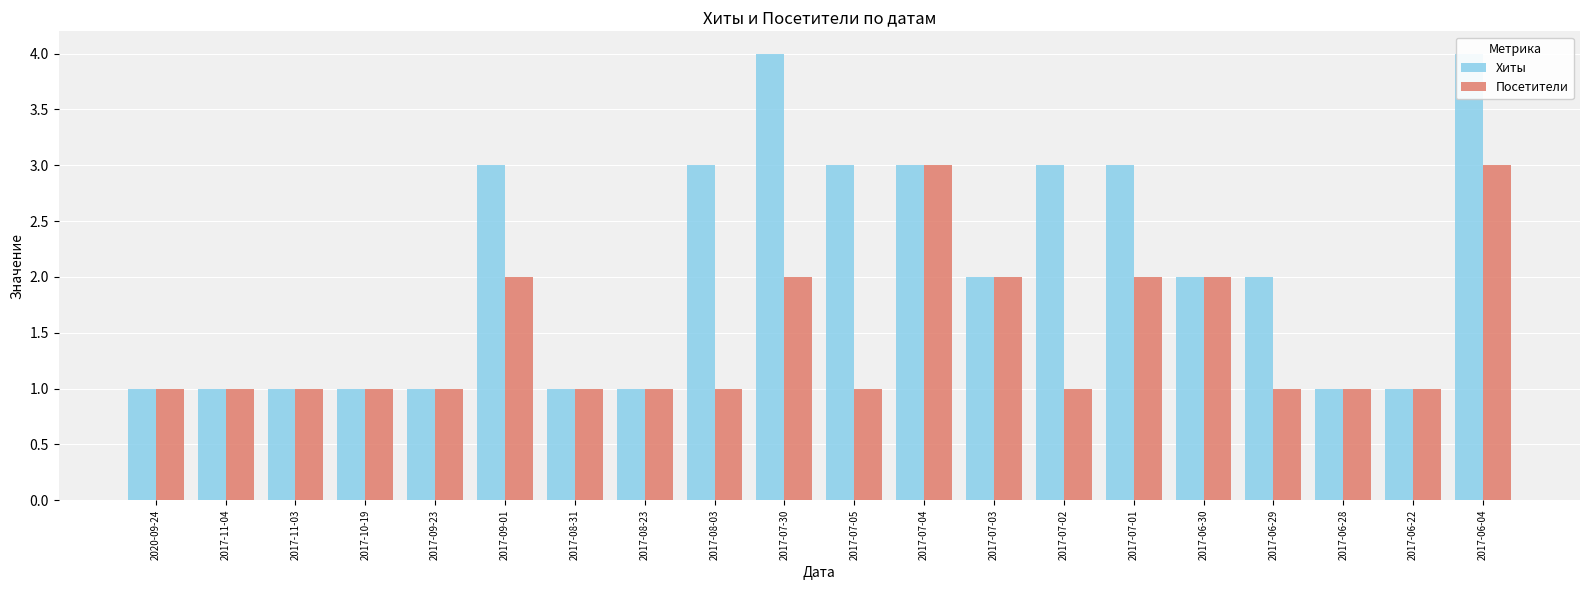

Which category has the highest value in the Посетители series?

2017-07-04